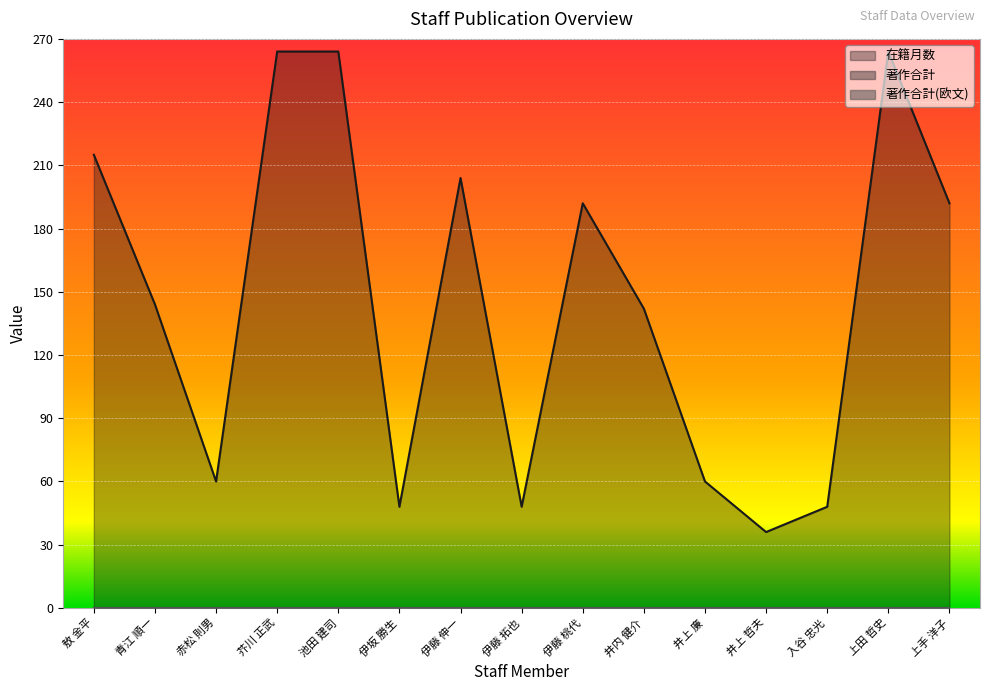

What position from the right is 赤松 則男?

13